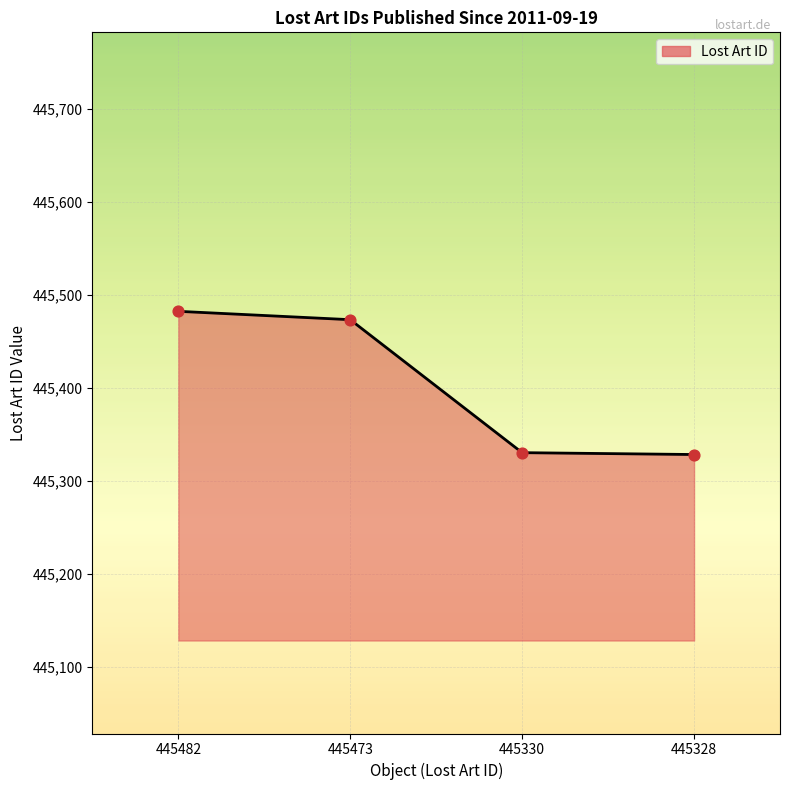

What is the change in value from 445473 to 445330?

-143